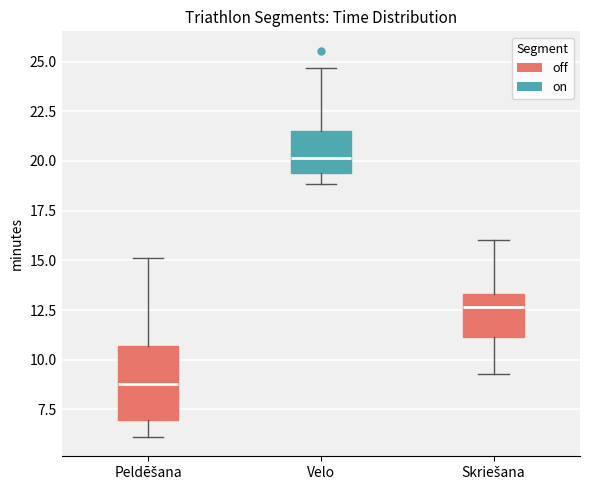

Reading left to right, transcribe this box plot: for each box, give where its median line is, the range the box spans, and where its two whiskers end, as read against the y-axis. The values are not printed on the chart, so give them approximately, as read against the axis.

Peldēšana: median 9.0, box 7.0 to 10.5, whiskers 6.0 to 15.0
Velo: median 20.0, box 19.5 to 21.5, whiskers 19.0 to 24.5
Skriešana: median 12.5, box 11.0 to 13.5, whiskers 9.5 to 16.0